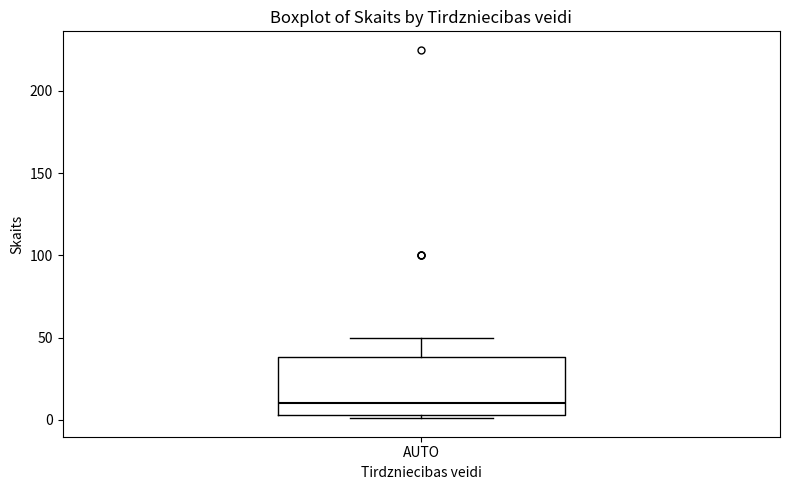

Transcribe this box plot: give where the median line is, the range the box spans, and where the two whiskers end, as read against the y-axis. The values are not printed on the chart, so give them approximately, as read against the axis.

median 10, box 5 to 40, whiskers 0 to 50